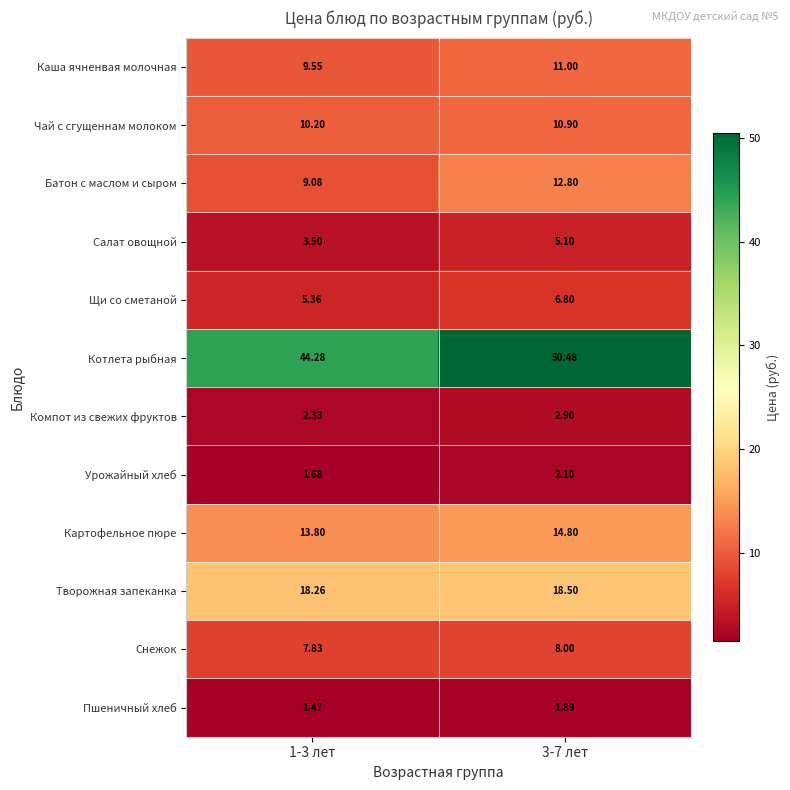

At how many categories does at least one series exceed 25?

2